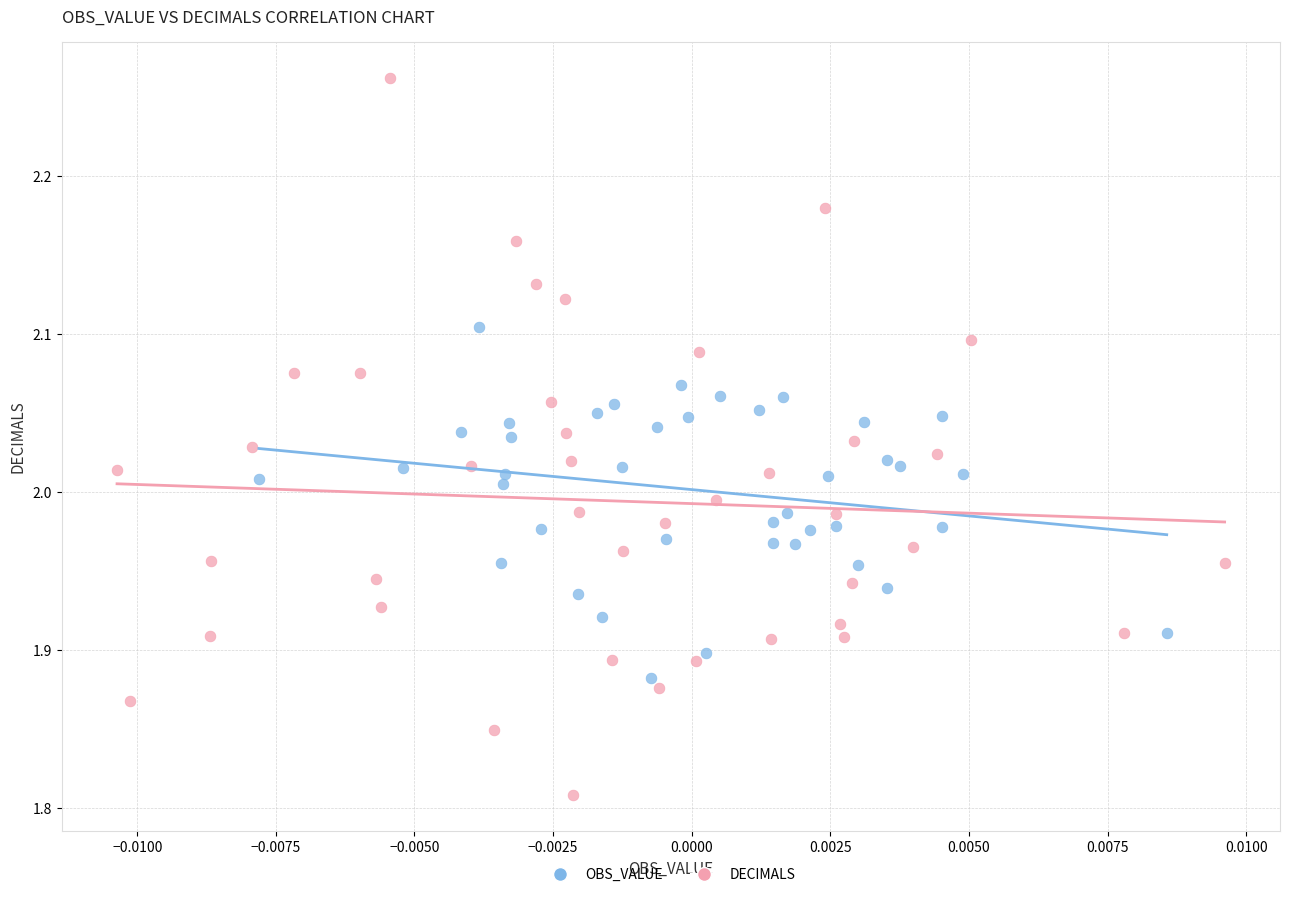

Which series reaches the maximum Y coordinate?

DECIMALS